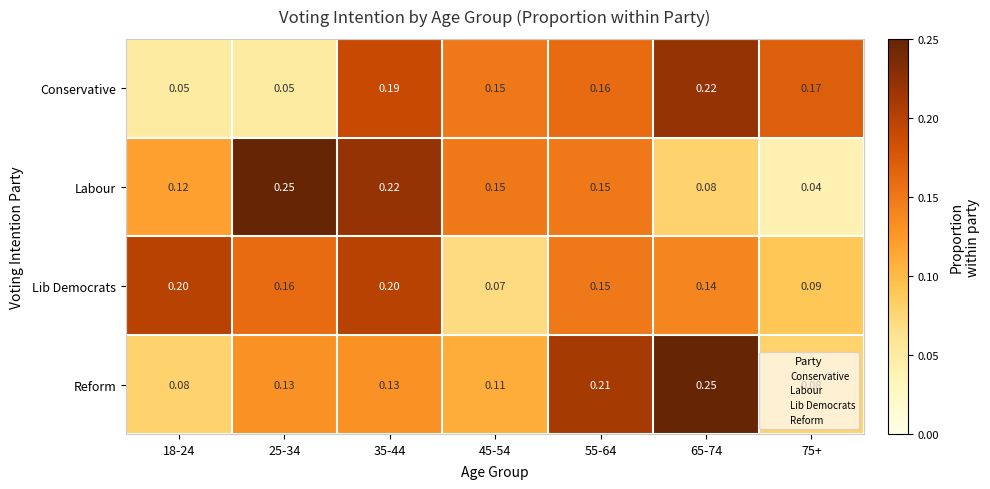

Rank the series at 35-44 from highest to lowest value.

Labour, Lib Democrats, Conservative, Reform